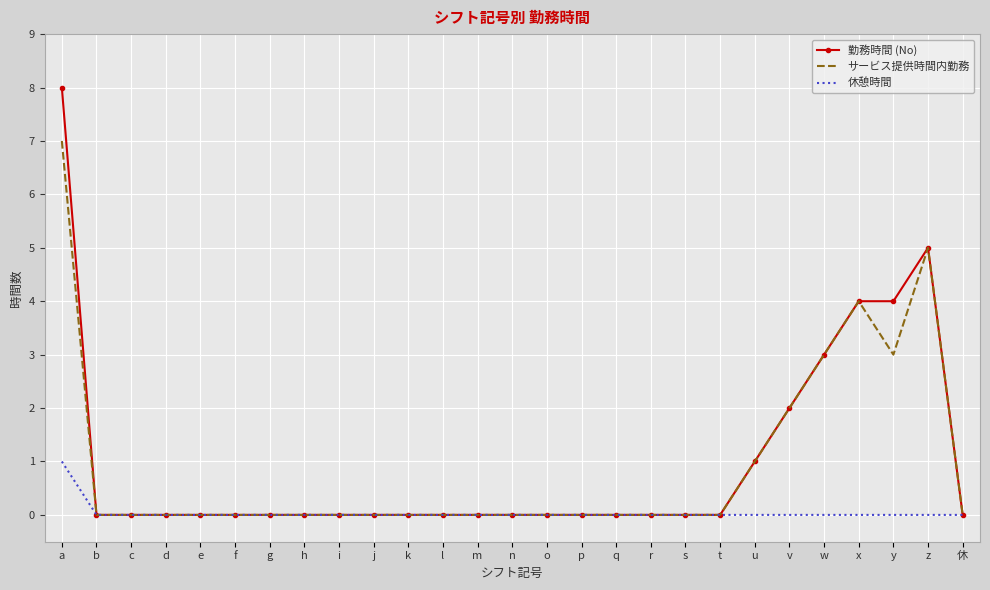

What position from the left is t?

20